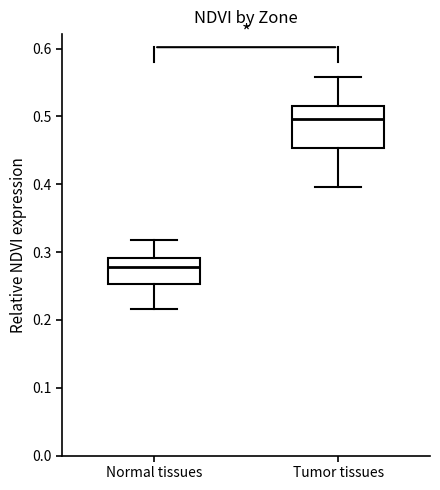

Reading left to right, read every box against the y-axis: the position of its median line, the range the box covers, and the ends of its whiskers. The values are not printed on the chart, so give them approximately, as read against the axis.

Normal tissues: median 0.28, box 0.25 to 0.29, whiskers 0.22 to 0.32
Tumor tissues: median 0.50, box 0.45 to 0.52, whiskers 0.40 to 0.56